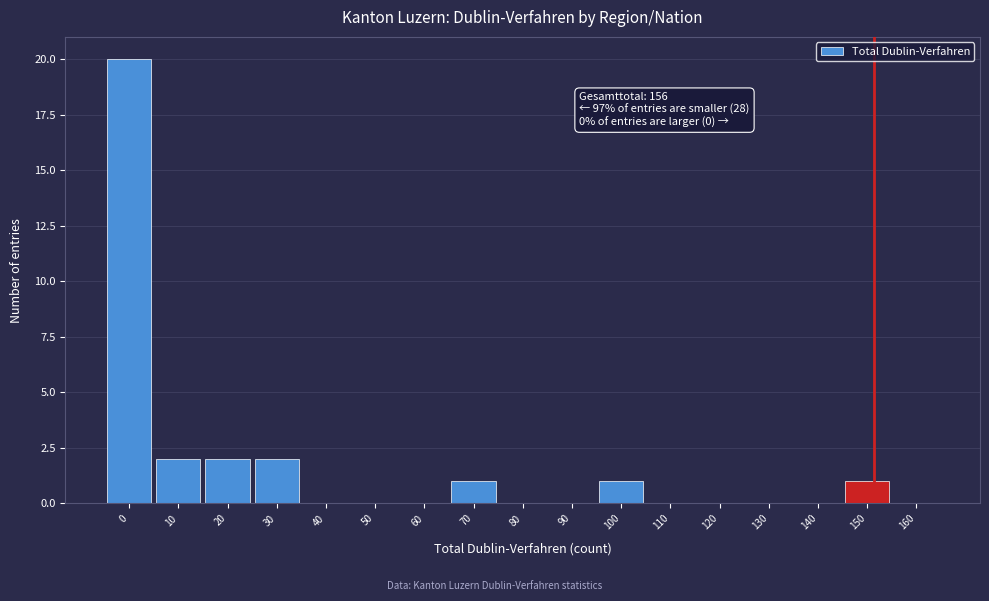

Reading left to right, extract all data points from this chart.

0=20	10=2	20=2	30=2	40=0	50=0	60=0	70=1	80=0	90=0	100=1	110=0	120=0	130=0	140=0	150=1	160=0